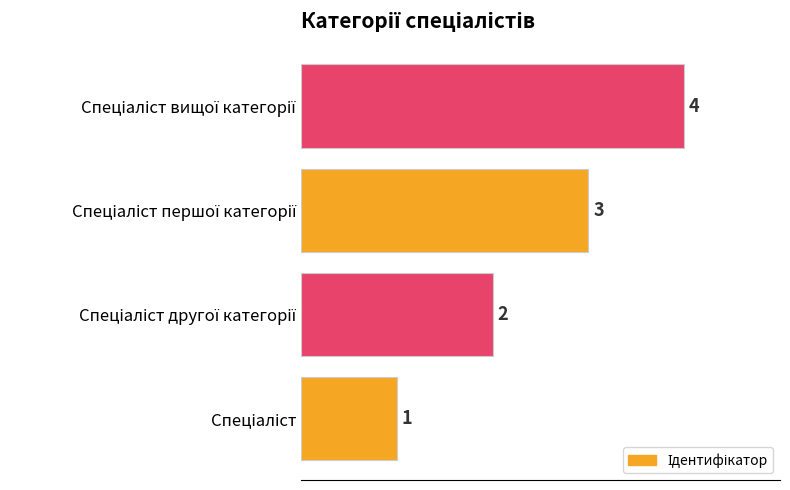

What is the difference between the maximum and minimum values?

3